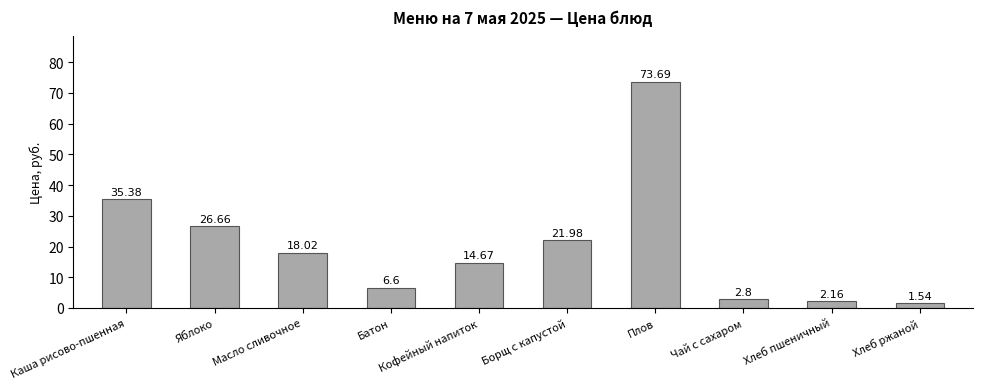

The value at Кофейный напиток is 14.7. True or false?

True